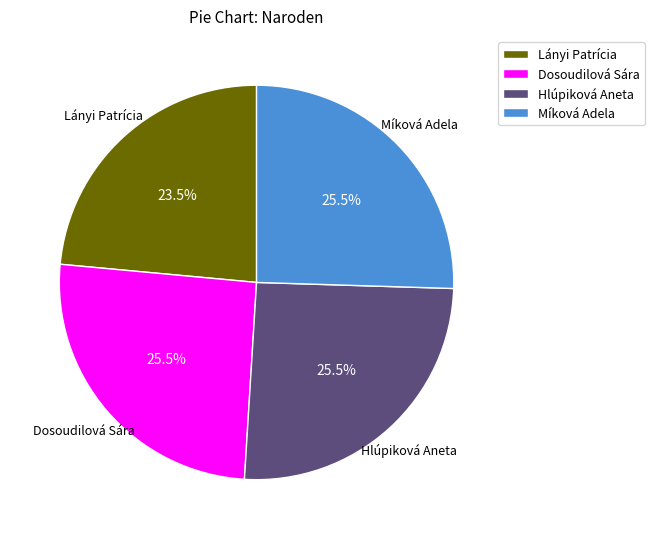

The Hlúpiková Aneta slice represents 15% of the pie. True or false?

False